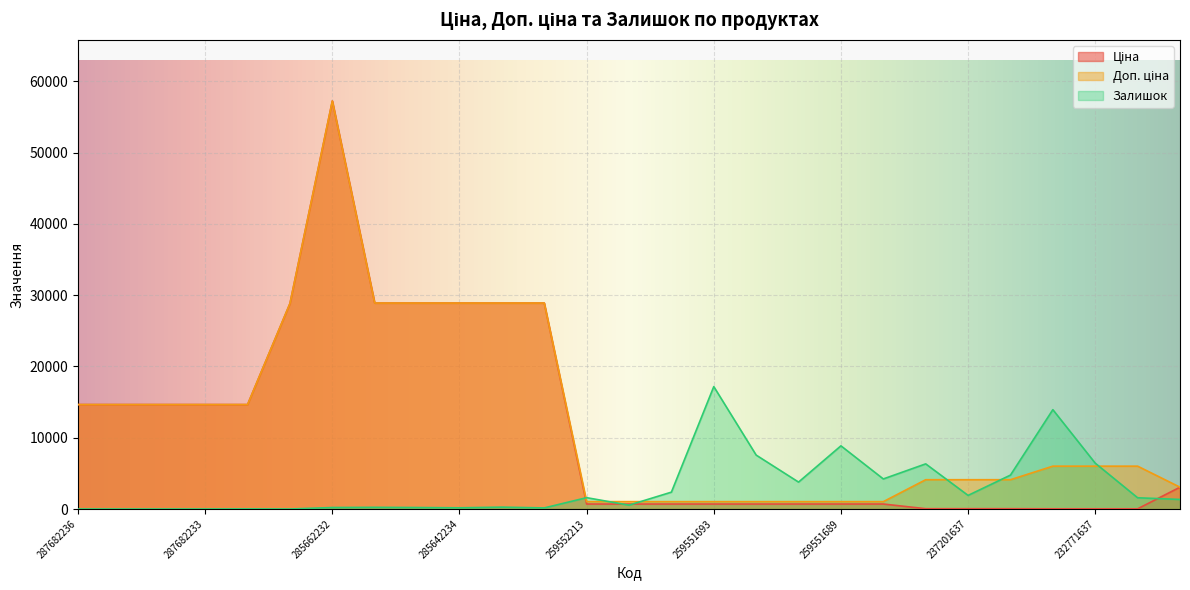

At how many categories does at least one series exceed 27425?

7